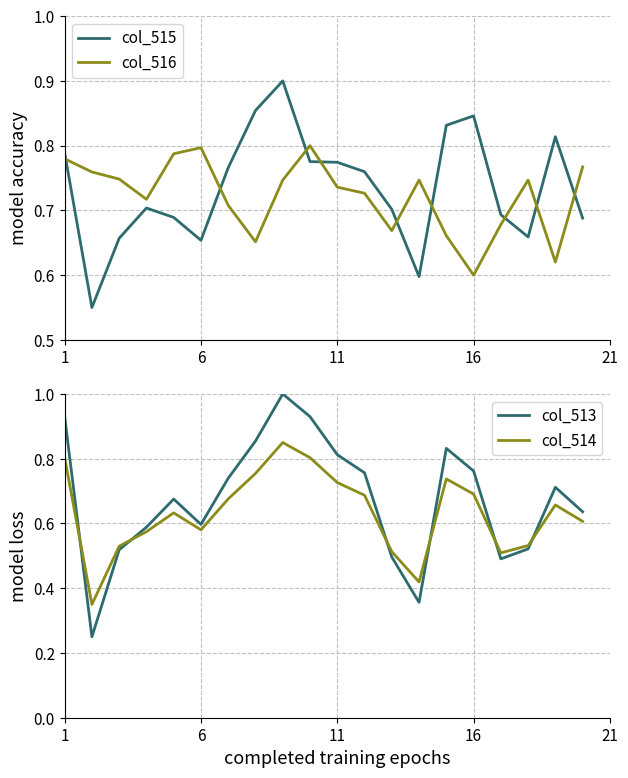

How many lines are shown in the chart?

4